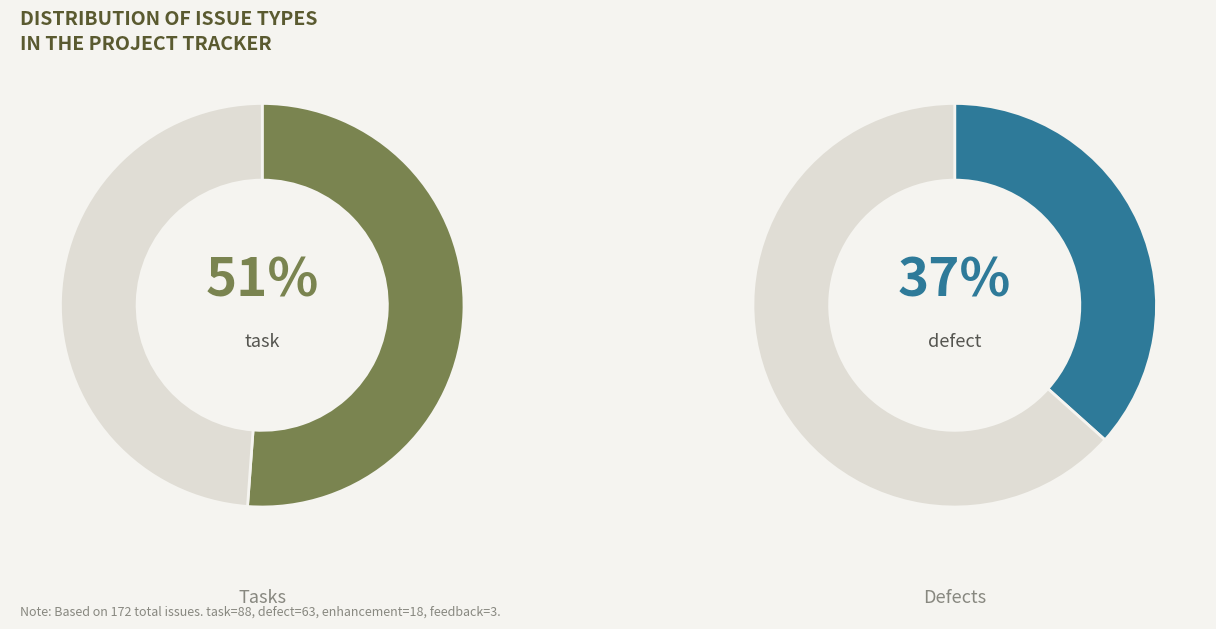

Is it true that defect is 52% of the pie?

False